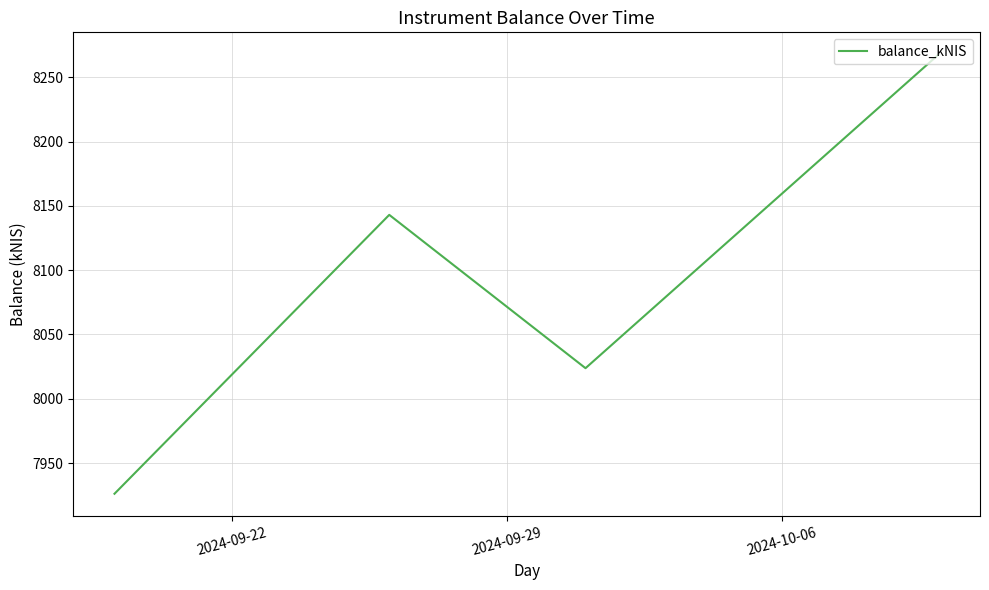

What is the sum of all values?

32360.9